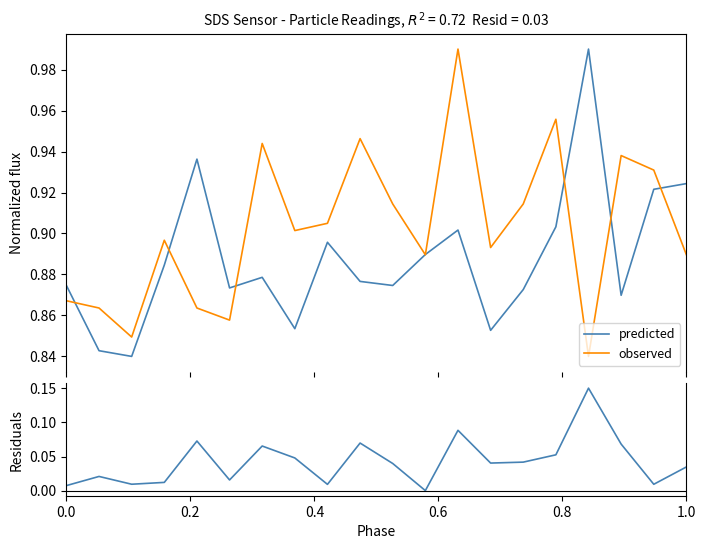

Between 0.6 and 19, which series saw the biggest shift?

predicted